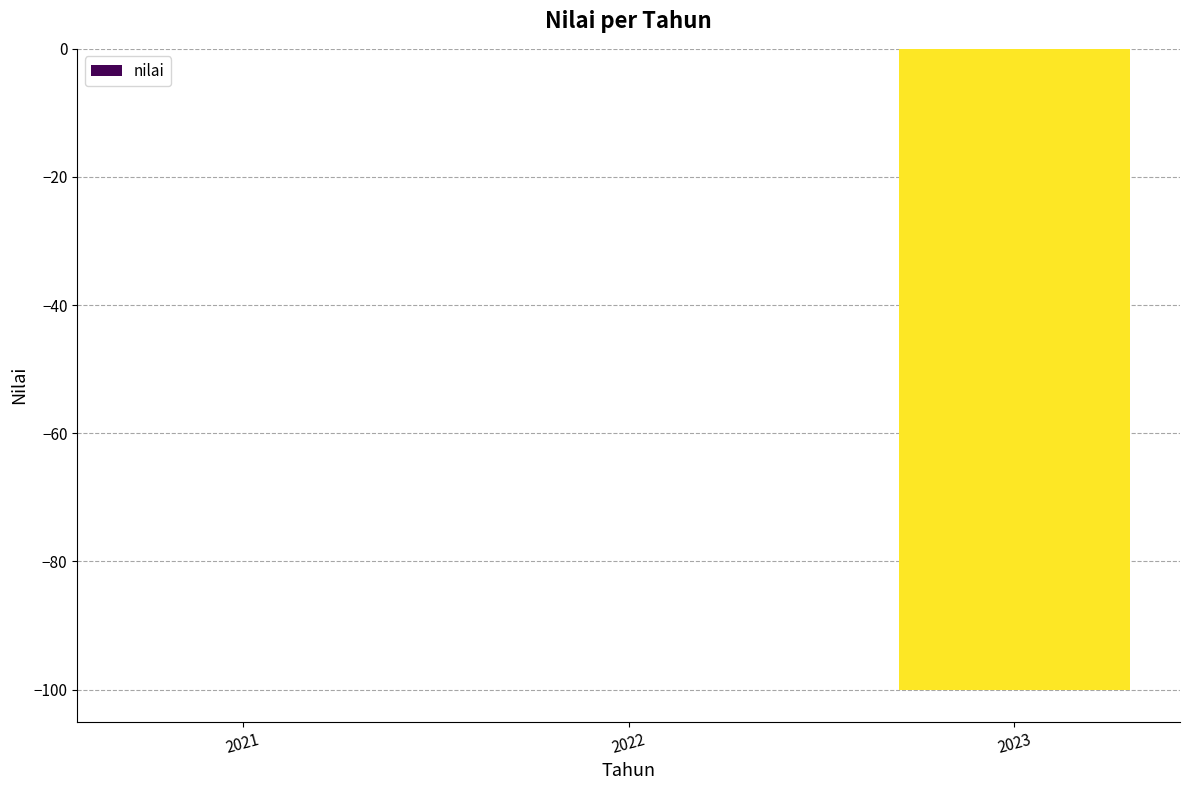

Reading left to right, extract all data points from this chart.

0	0	-100